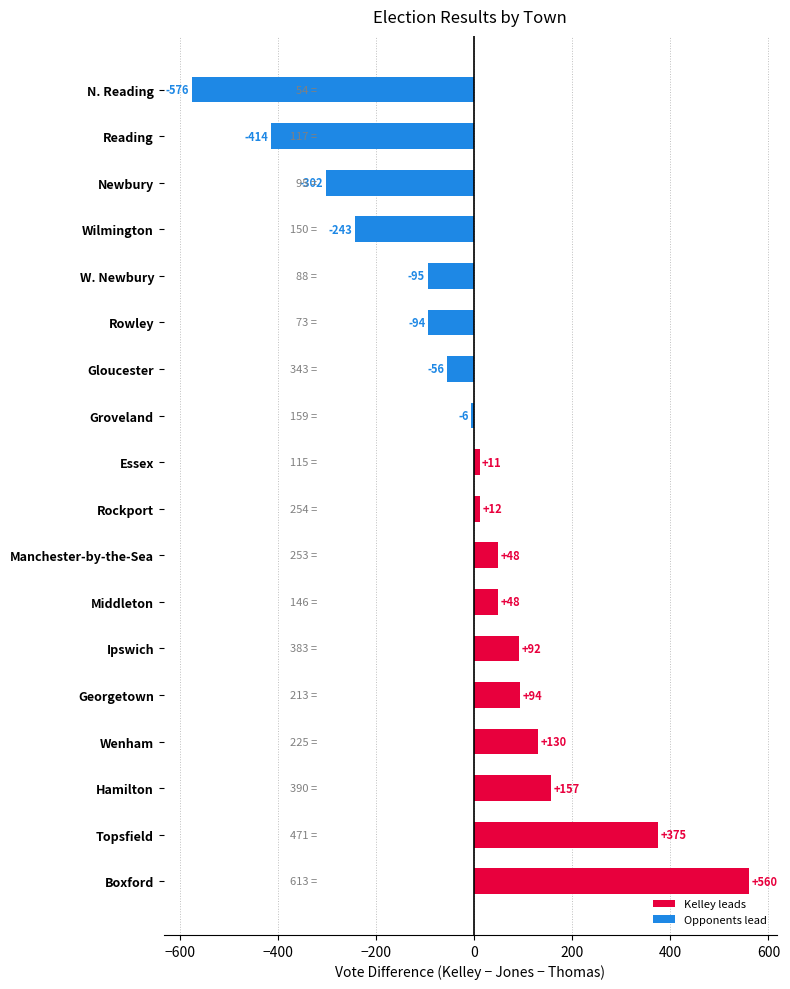

What is the change in value from Wenham to Manchester-by-the-Sea?

-82